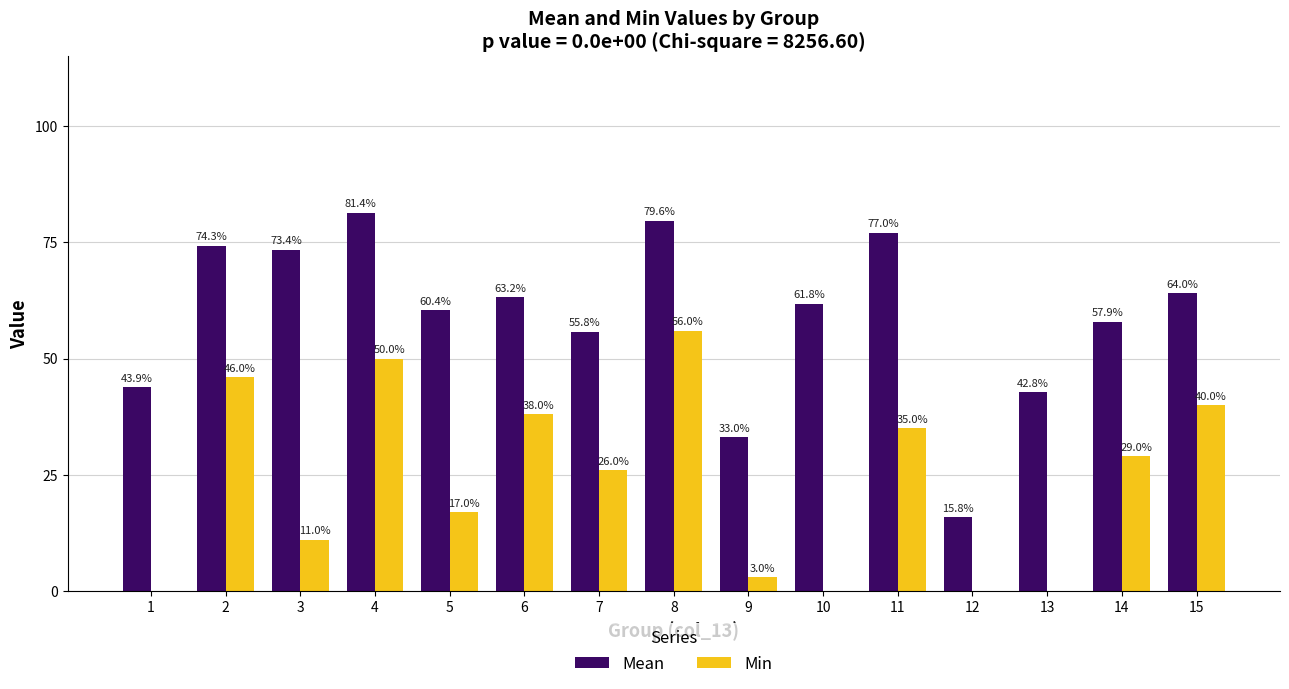

Are the bars grouped side by side (vs. stacked)?

Yes